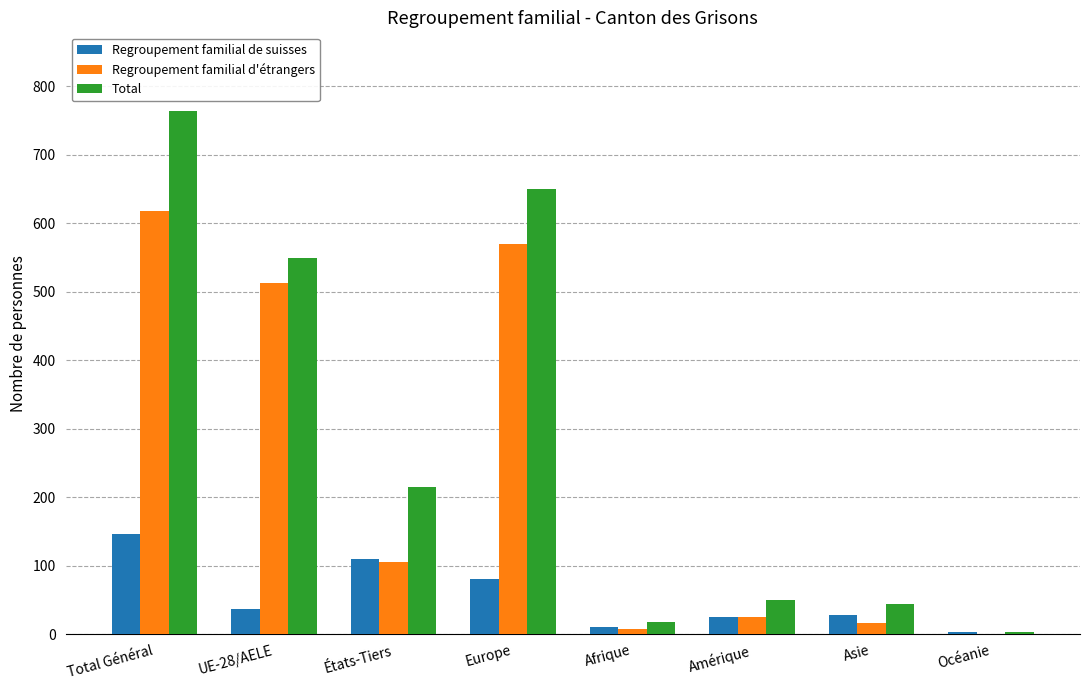

True or false: Total has a value of 650 at Europe.

True